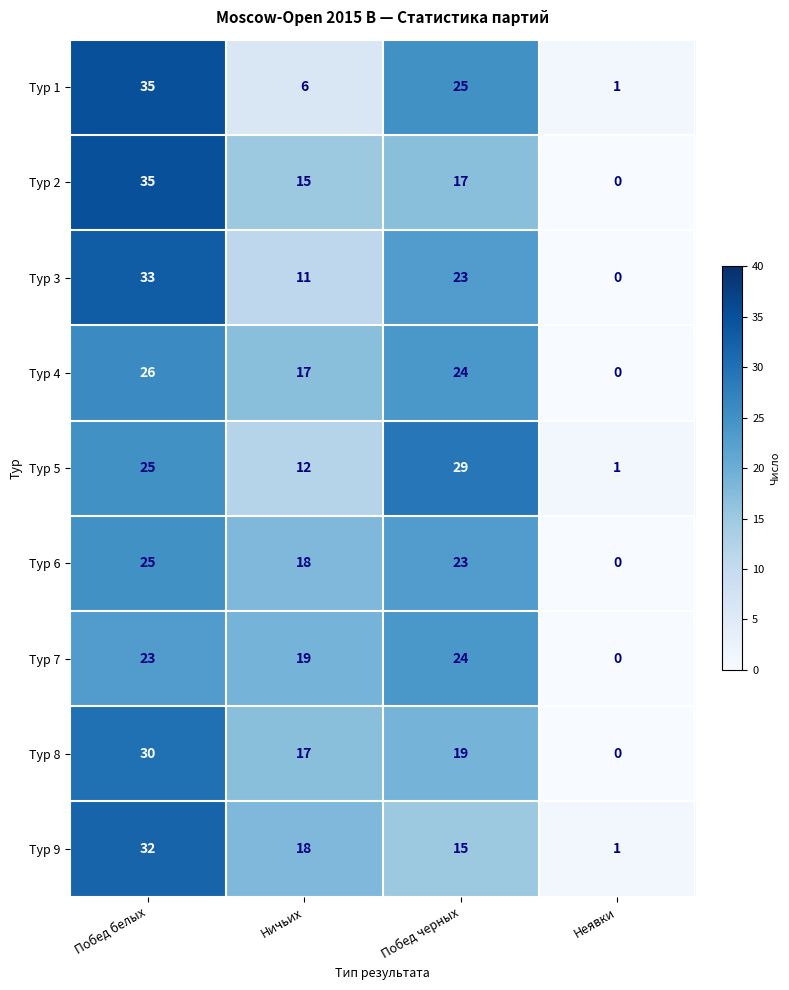

What is the spread (max minus min) of values at Побед черных?

14